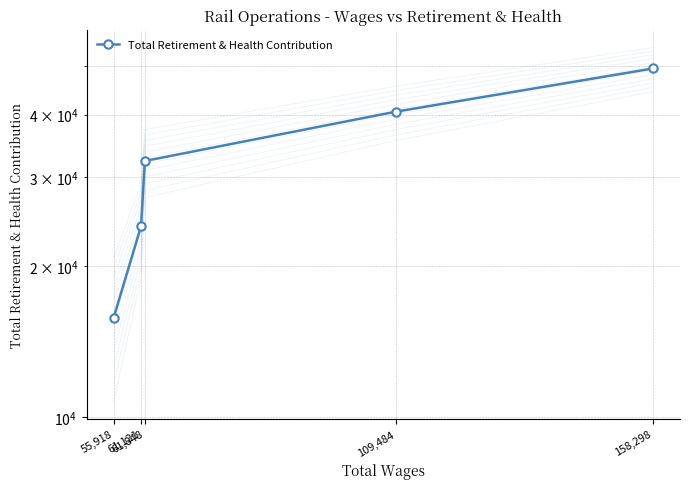

Count the number of values greater than 32337.

2